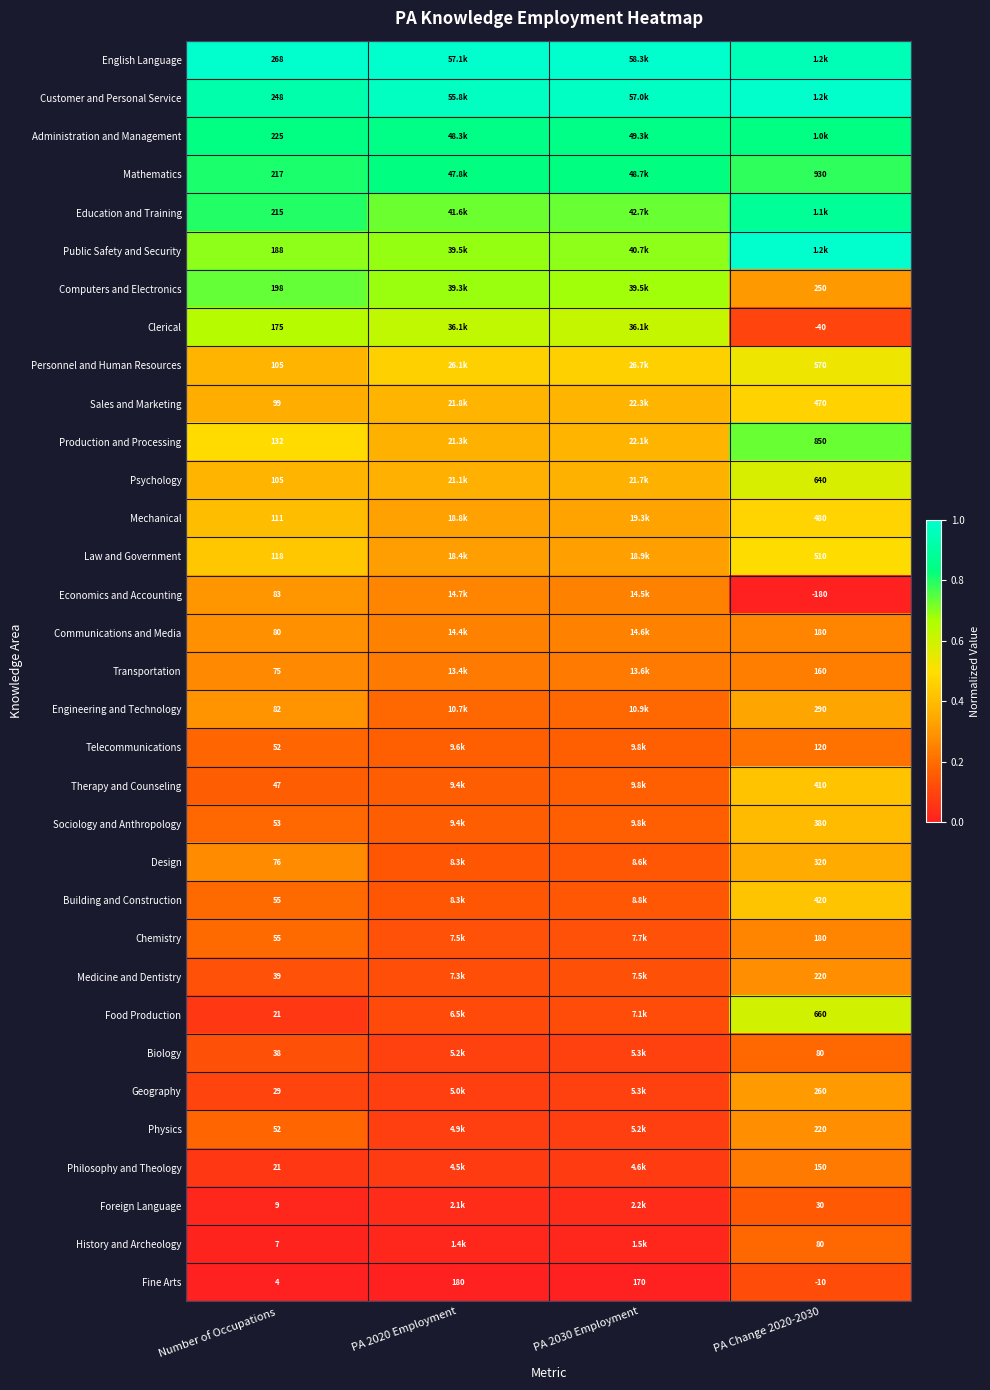

The Sales and Marketing series shows 0.5 at PA Change 2020-2030. True or false?

True